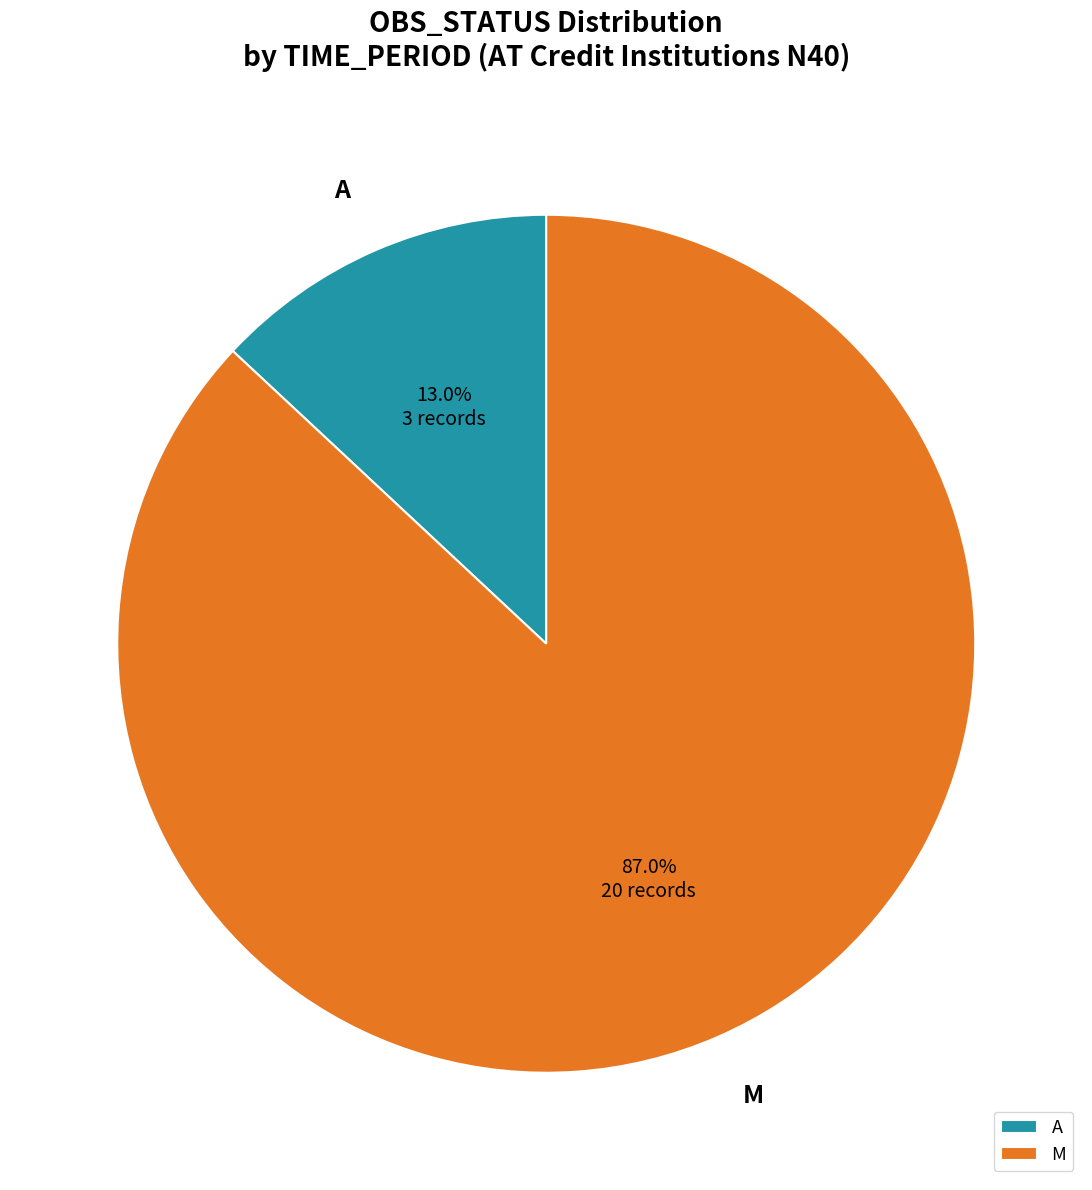

What portion of the pie excludes M?

13.0%